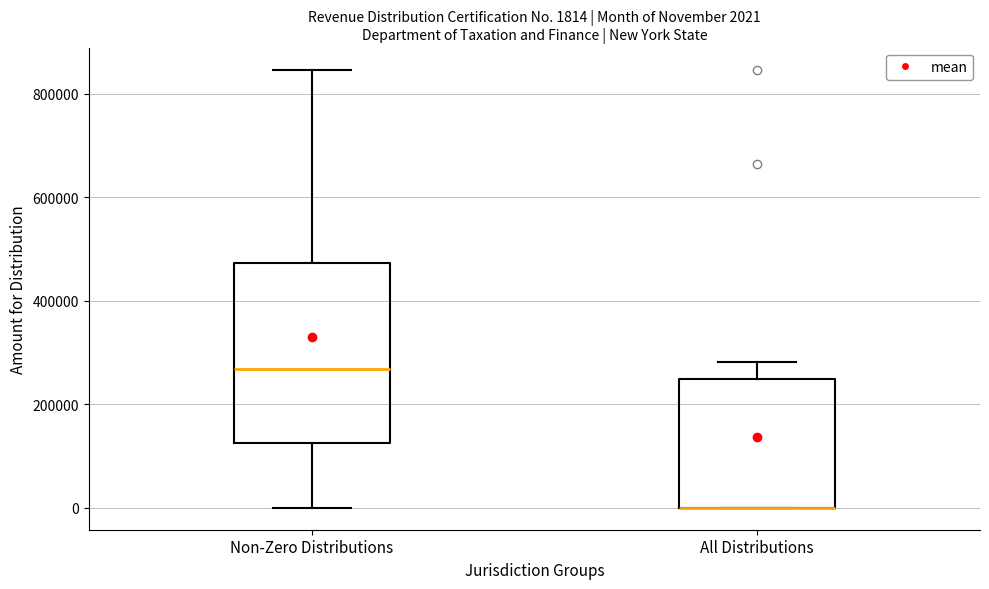

Comparing the boxes themselves (not the whiskers), which one is the tallest?

Non-Zero Distributions